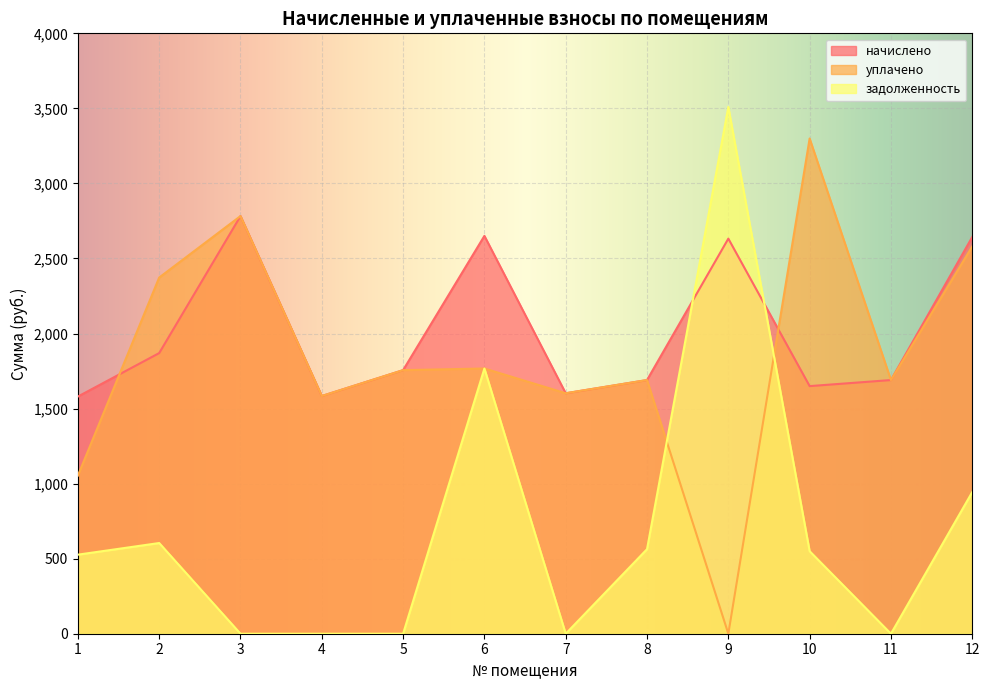

What is the difference between the maximum and minimum values in the уплачено series?

3299.4